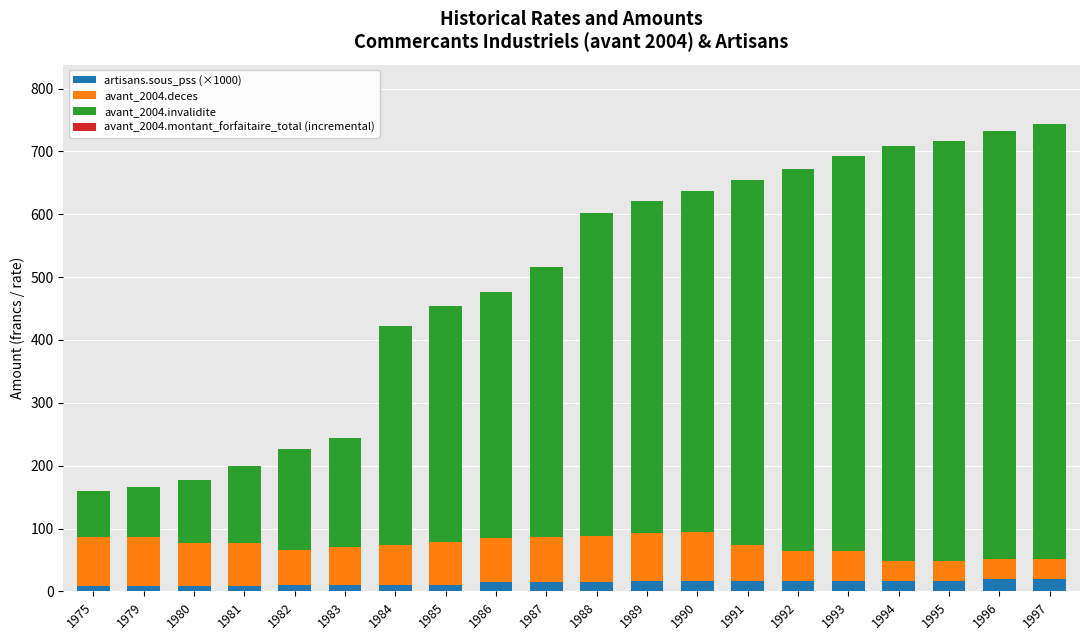

True or false: artisans.sous_pss (×1000) has a value of 14.5 at 1987.

True